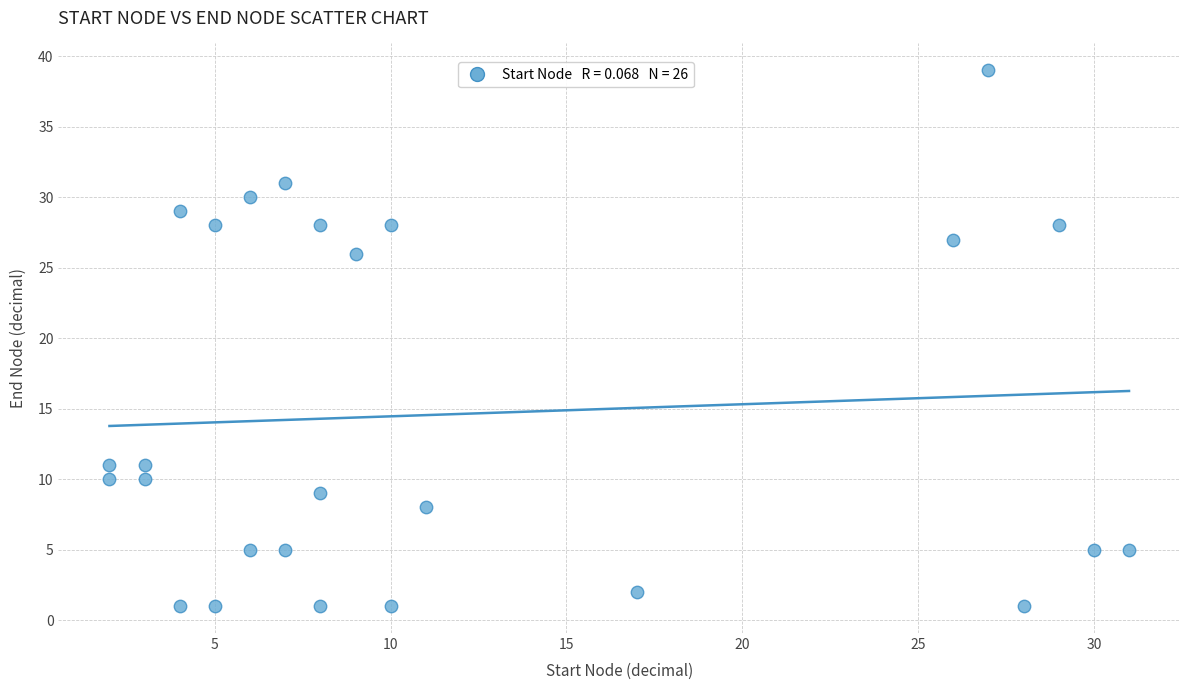

What is the range of X values (max minus min)?

29